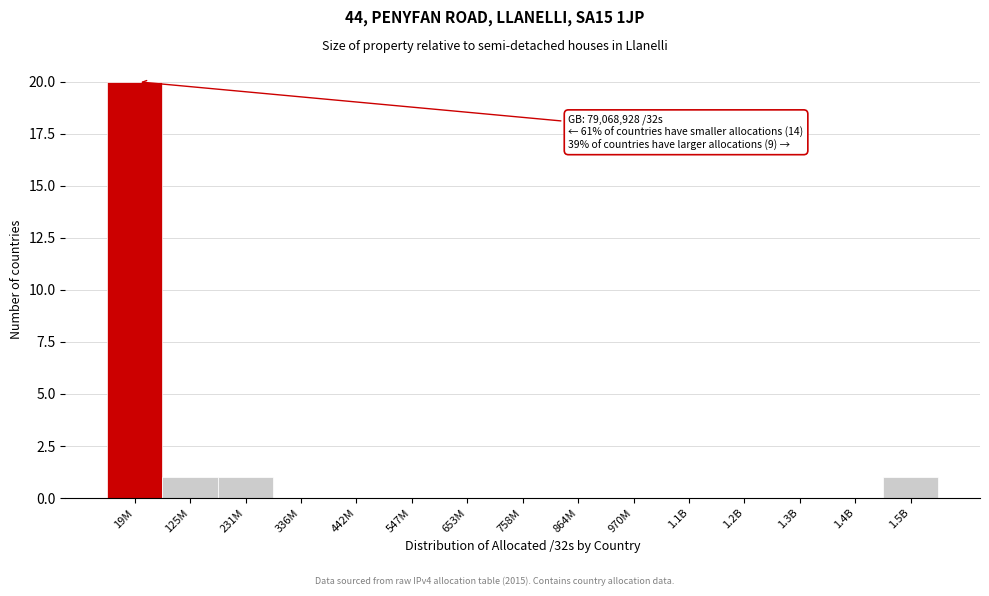

Reading left to right, transcribe all the data shown in this chart.

19M=20	125M=1	231M=1	336M=0	442M=0	547M=0	653M=0	758M=0	864M=0	970M=0	1.1B=0	1.2B=0	1.3B=0	1.4B=0	1.5B=1